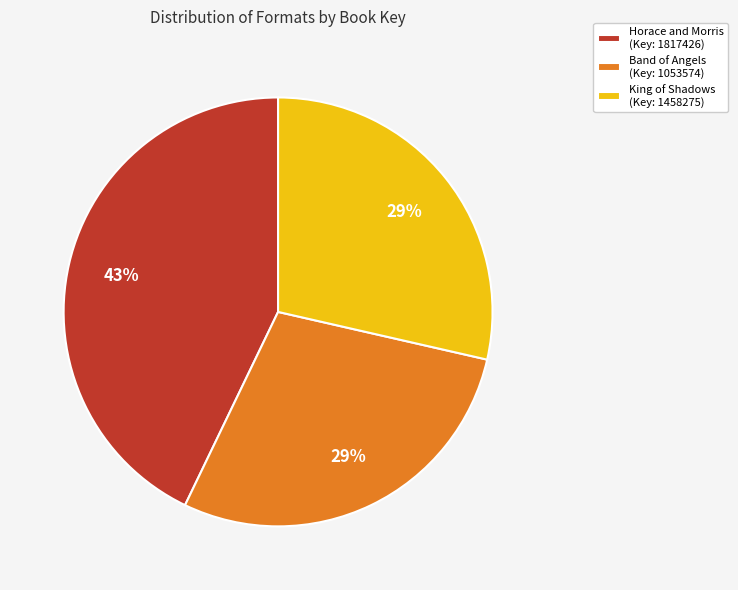

Does Horace and Morris (Key: 1817426) account for over 50% of the chart?

No